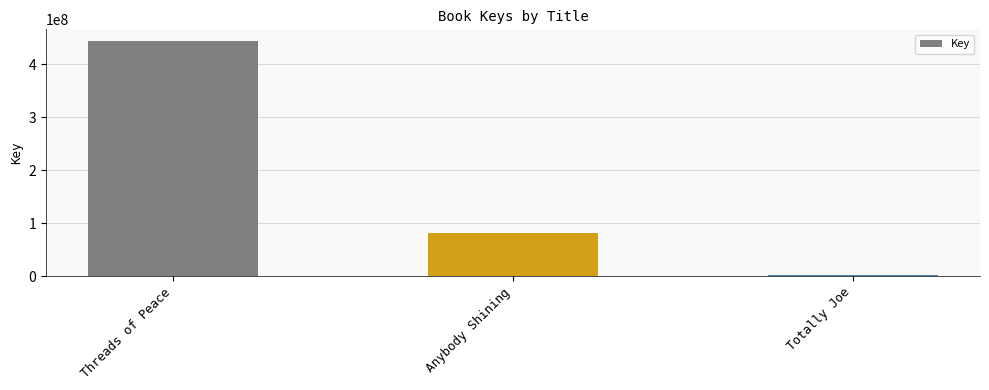

Rank the categories by value from lowest to highest.

Totally Joe, Anybody Shining, Threads of Peace